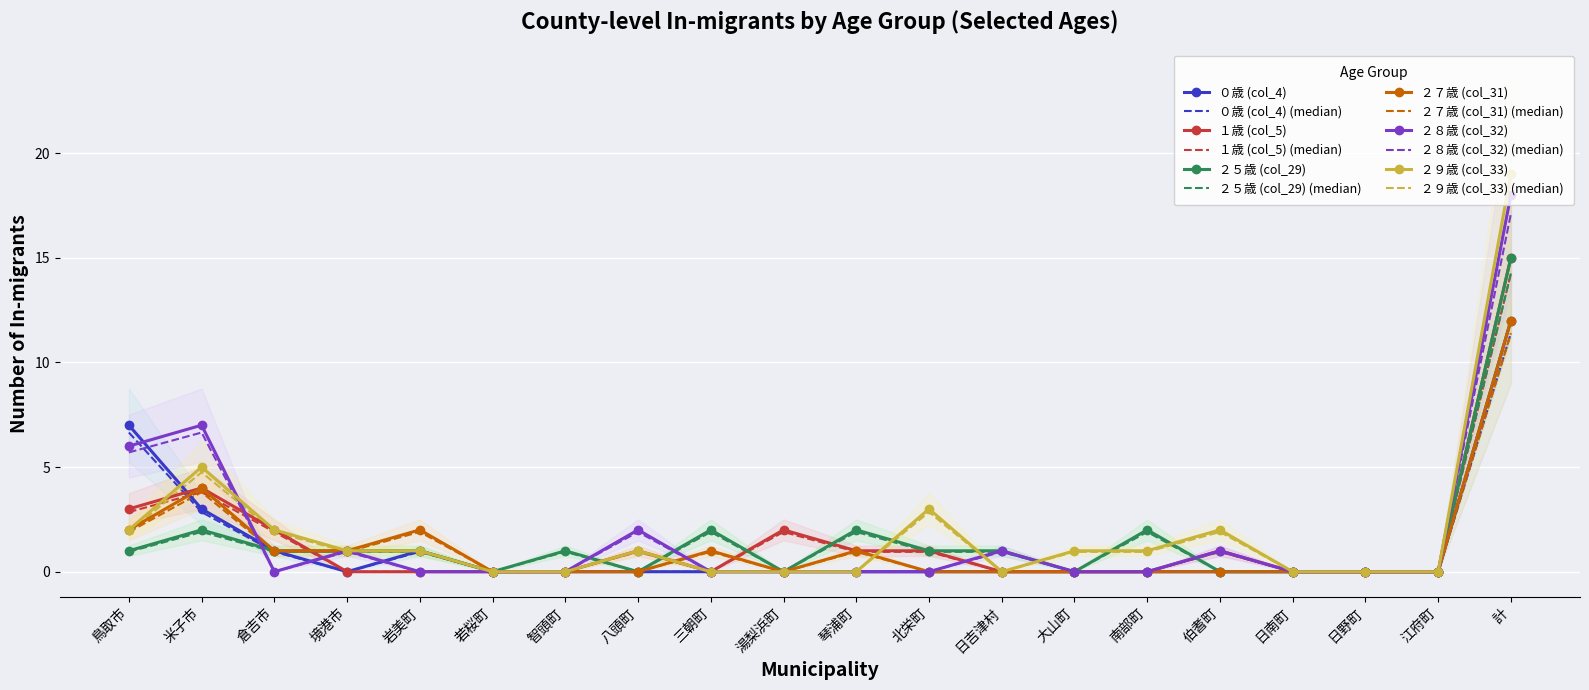

Between 日吉津村 and 計, which series saw the biggest shift?

２９歳 (col_33)